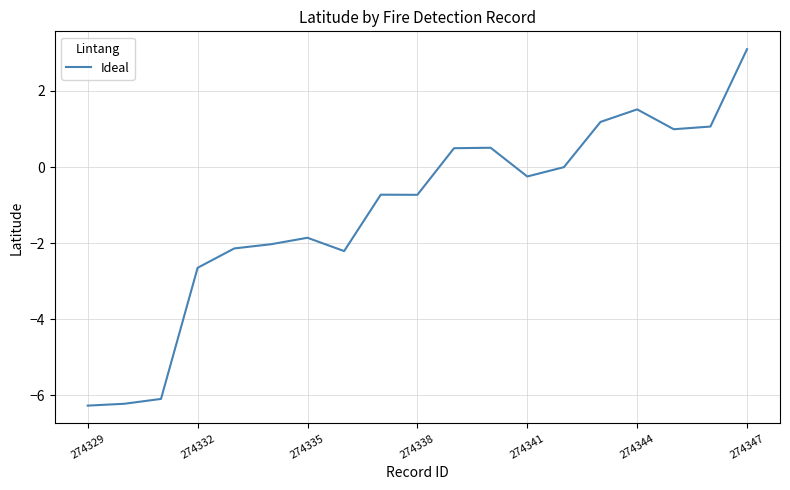

True or false: there are more than 2 points higher than both neighbors.

True